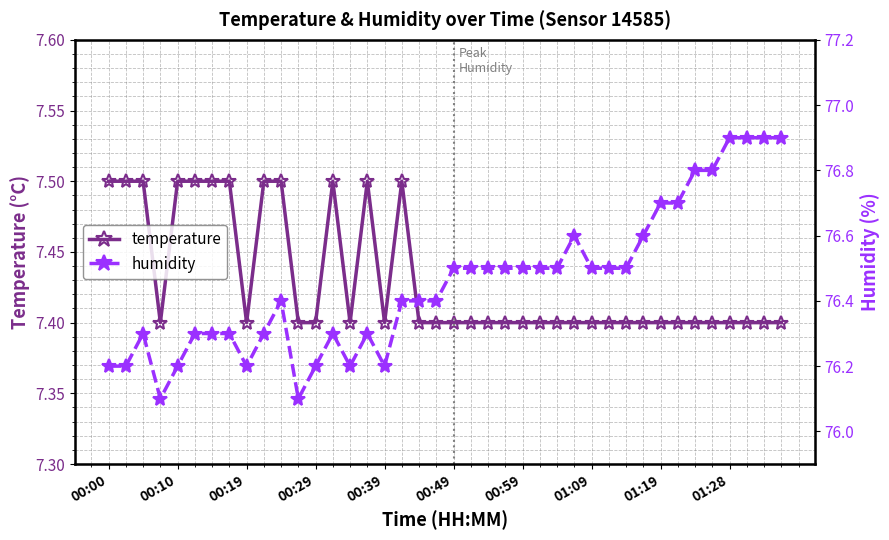

How many lines are shown in the chart?

2